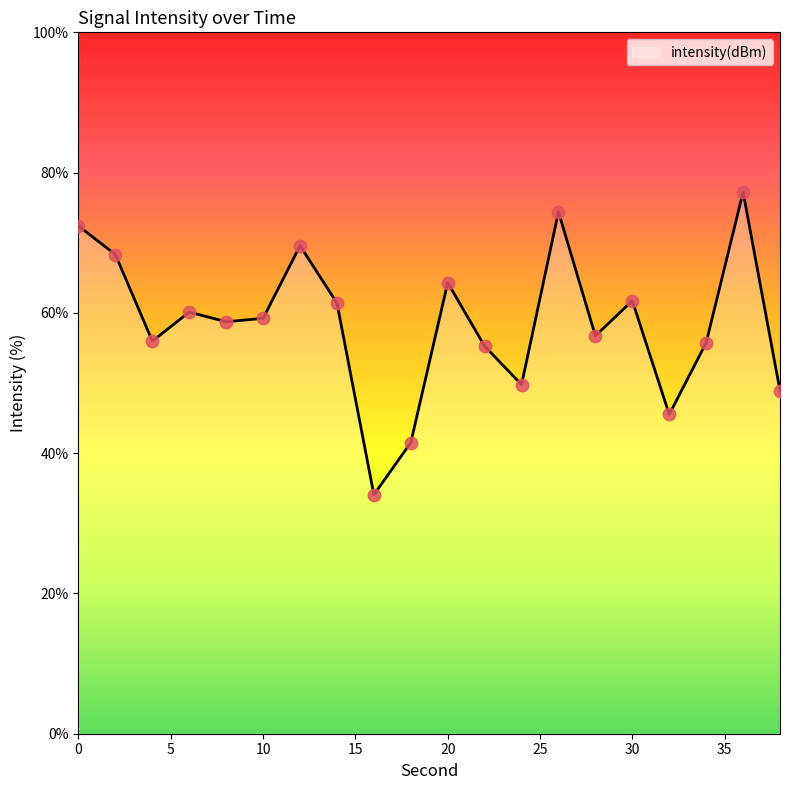

What is the difference between the maximum and minimum values?

43.1